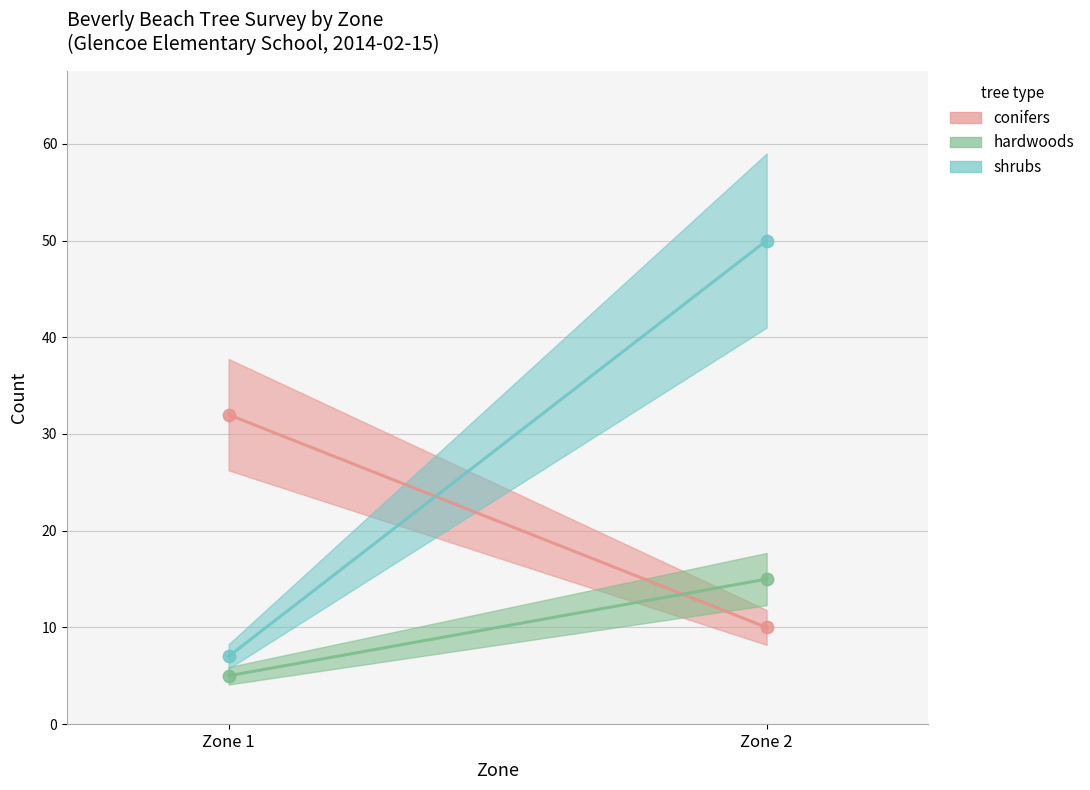

What is the total value across all series at Zone 1?

44